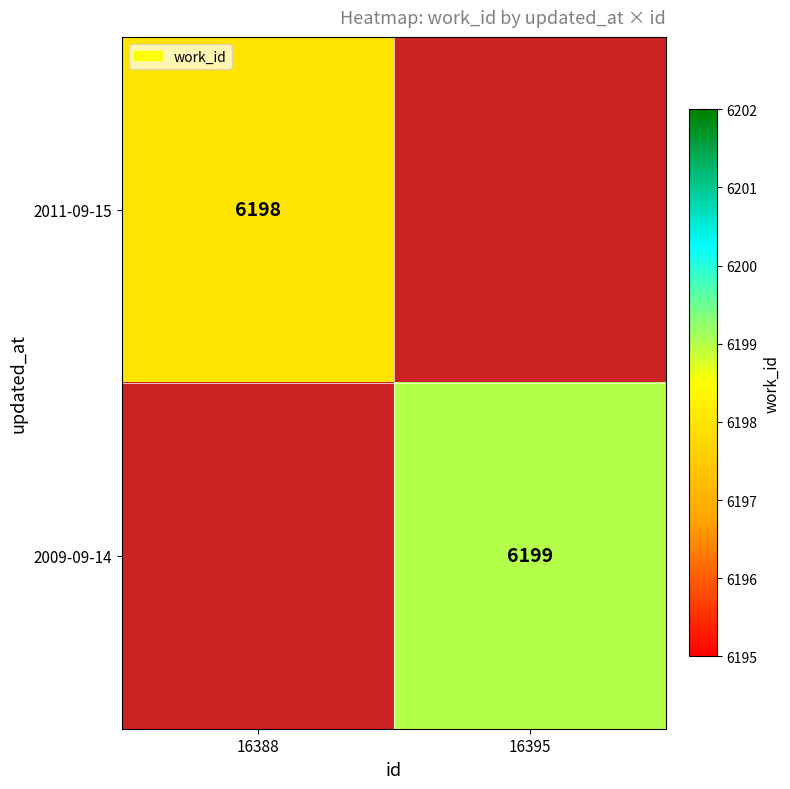

The 2009-09-14 series shows 10006 at 16395. True or false?

False